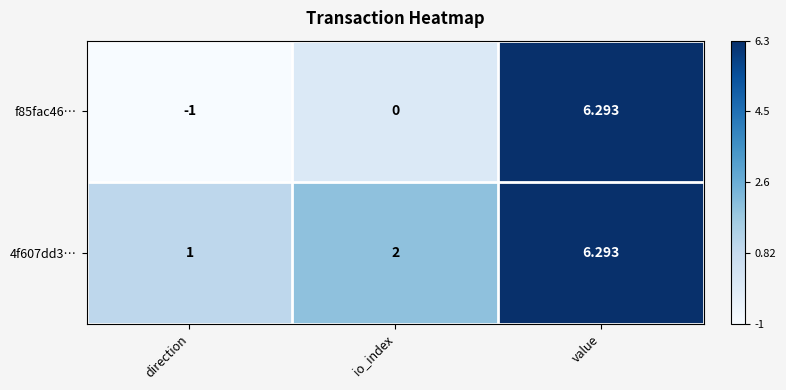

Is the value of f85fac46… at io_index greater than the value of 4f607dd3… at direction?

No